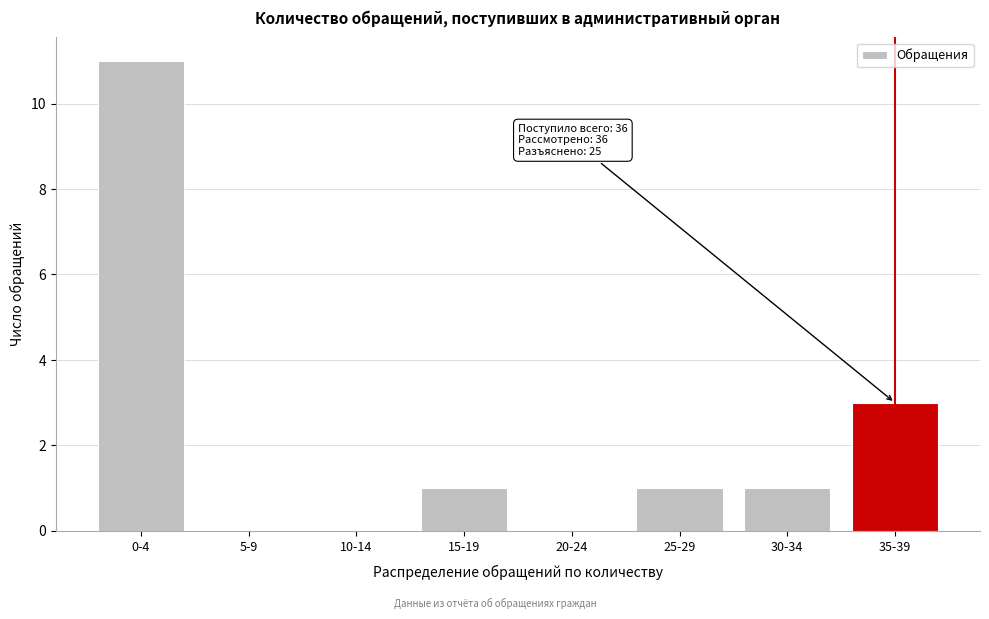

Reading right to left, extract all data points from this chart.

35-39=3	30-34=1	25-29=1	20-24=0	15-19=1	10-14=0	5-9=0	0-4=11